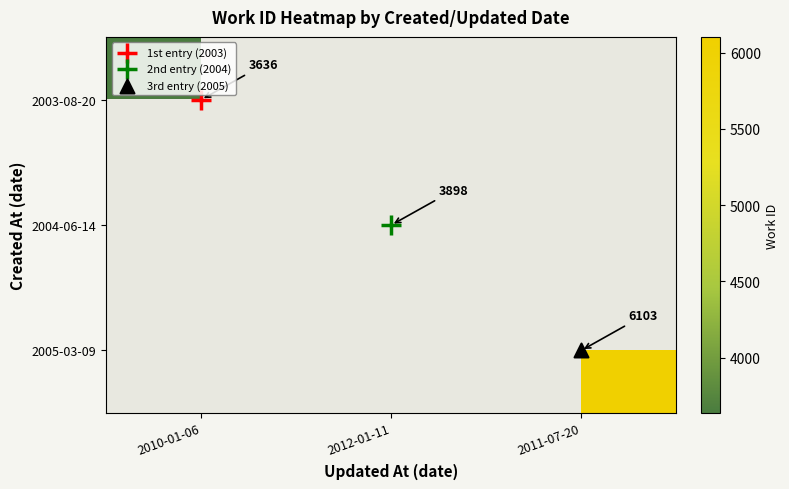

What is the smallest value displayed?

3636.0